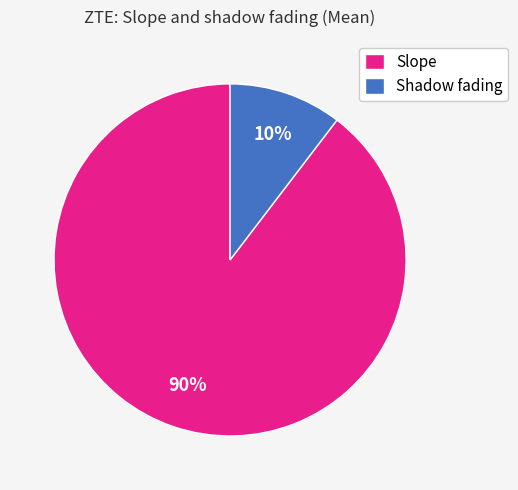

To the nearest percent, what portion does Shadow fading represent?

10%